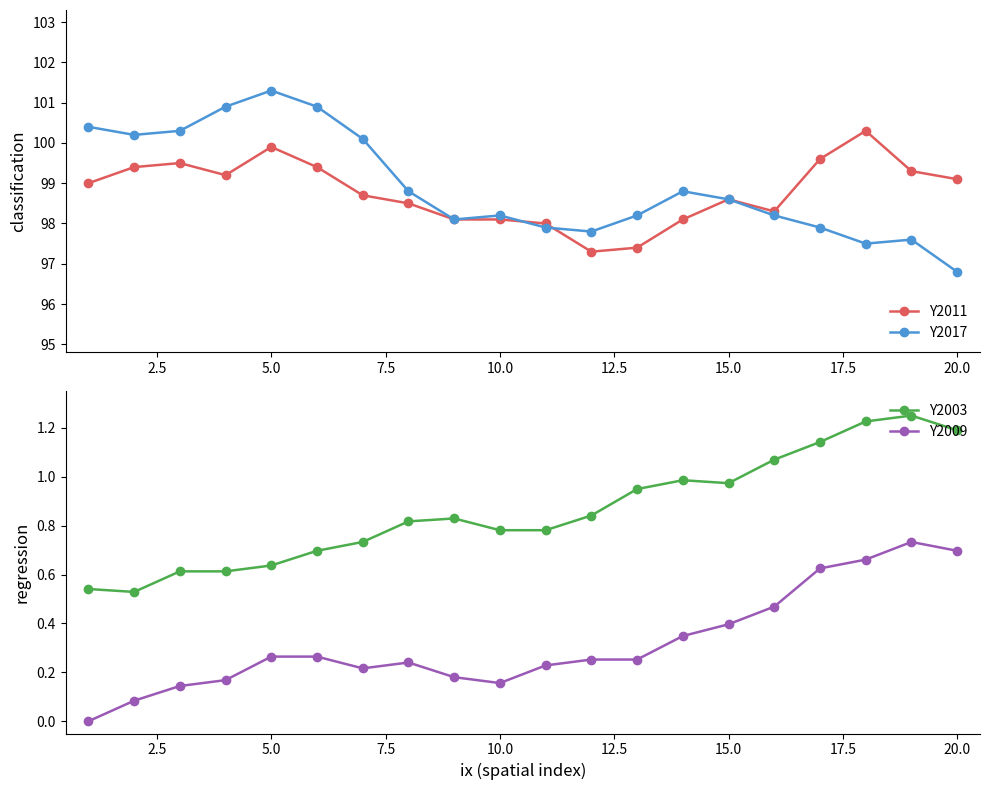

Which series has the largest range (max minus min)?

Y2017